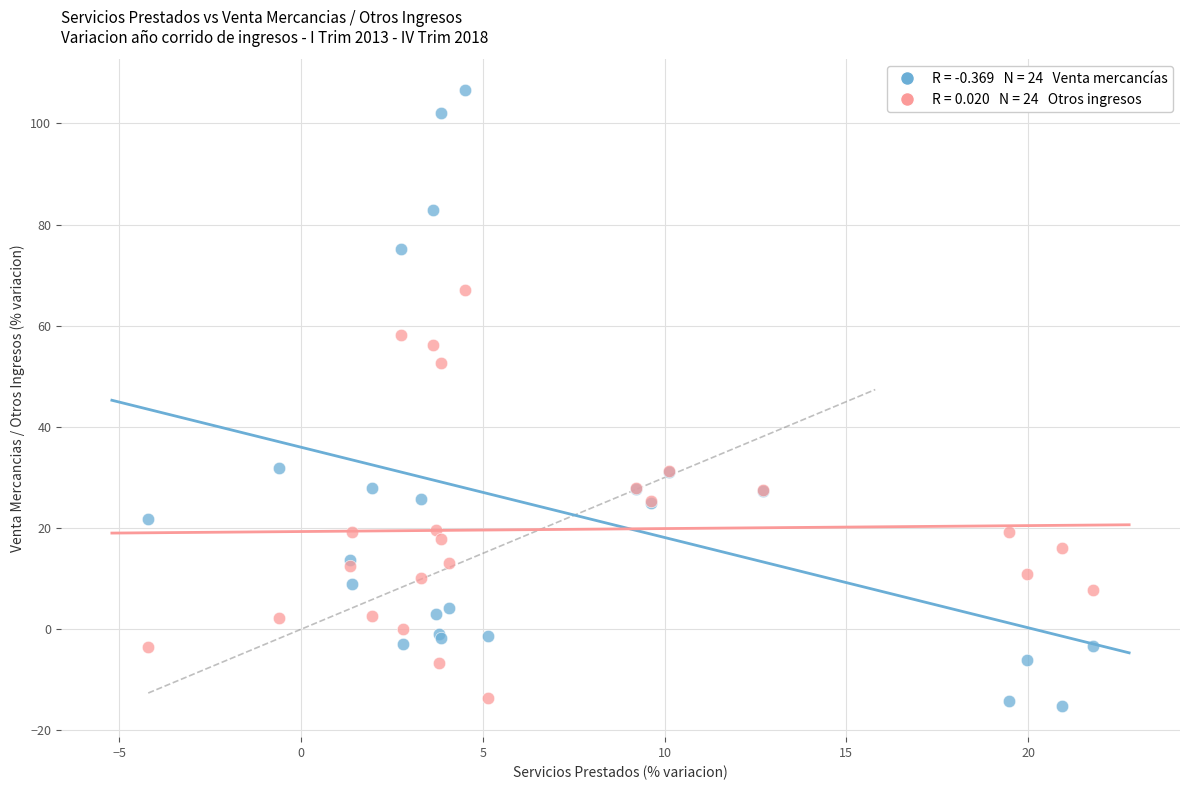

Across all series, what Y value is closest to 45?

52.6